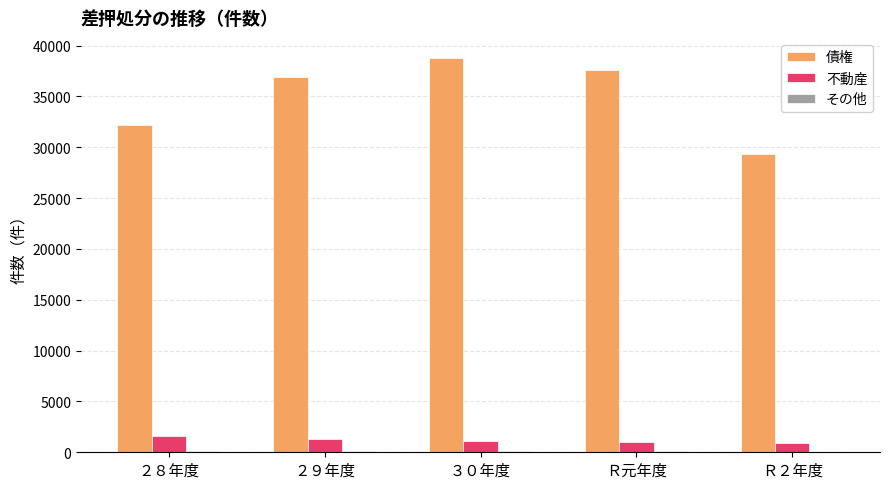

Is the value of 債権 at Ｒ元年度 greater than the value of 不動産 at ３０年度?

Yes